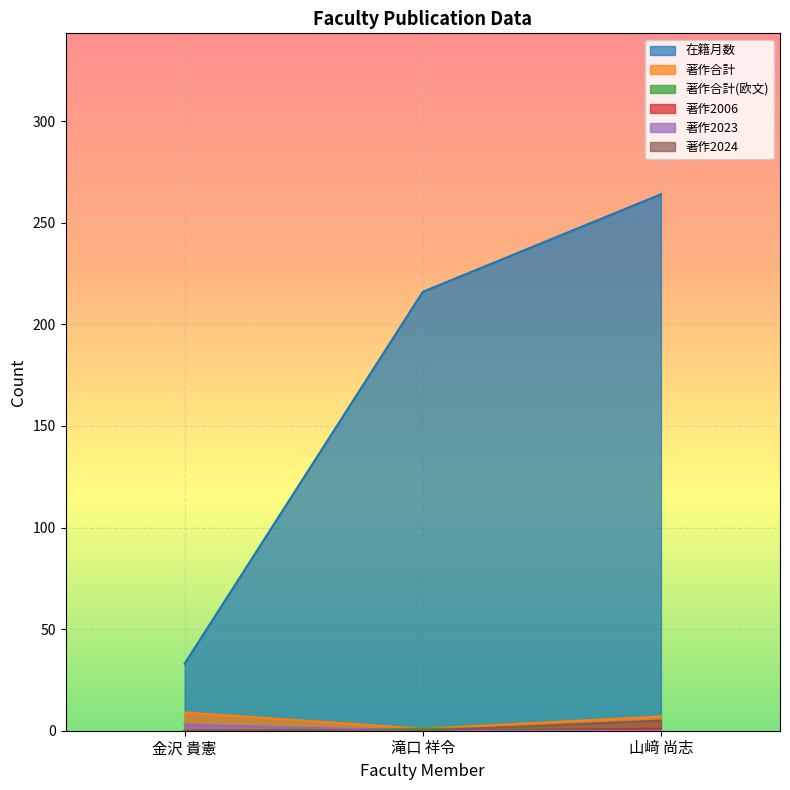

Count the number of categories in the chart.

3